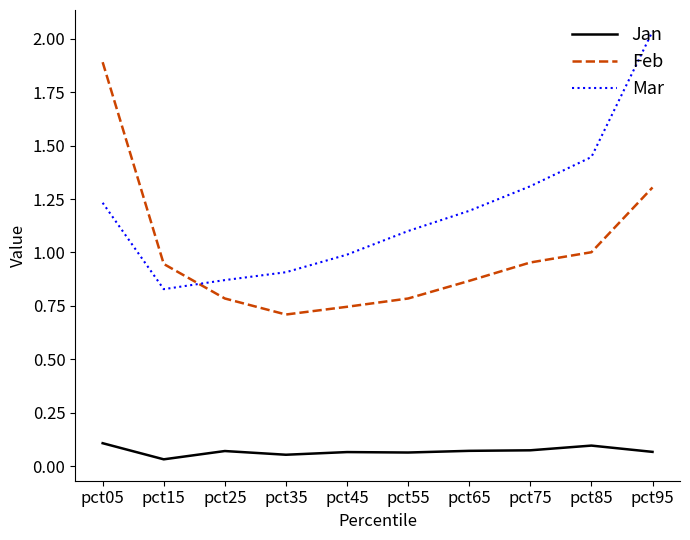

What is the difference between the second highest and second lowest values in the Feb series?

0.6